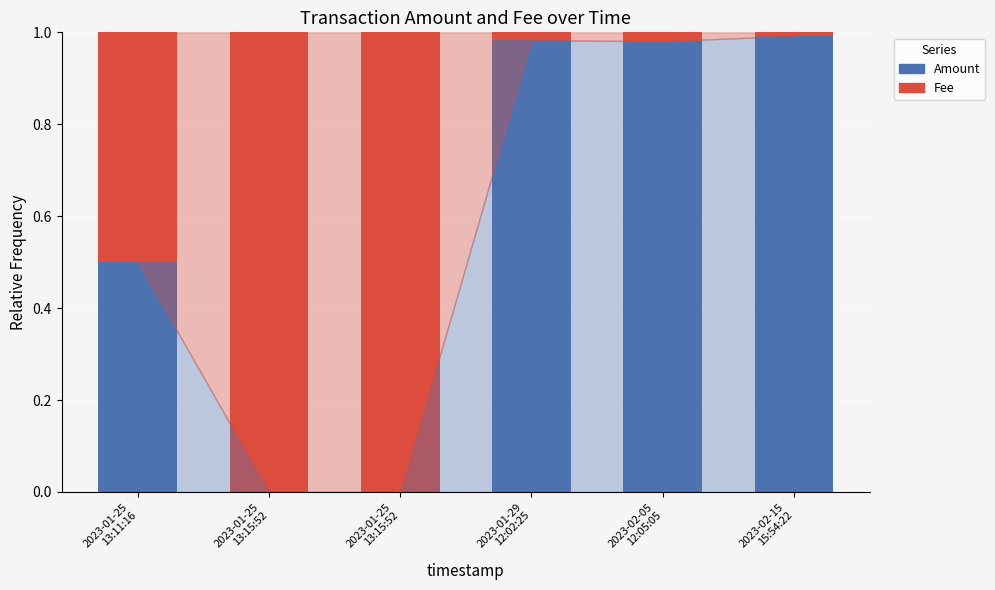

What are all the series names shown in the legend?

Amount, Fee